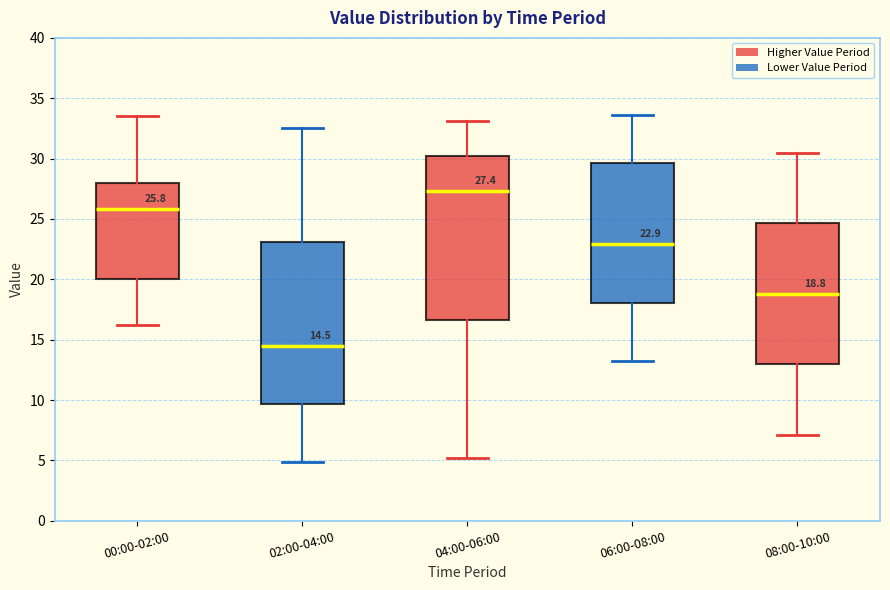

Which box has the highest median line?

04:00-06:00